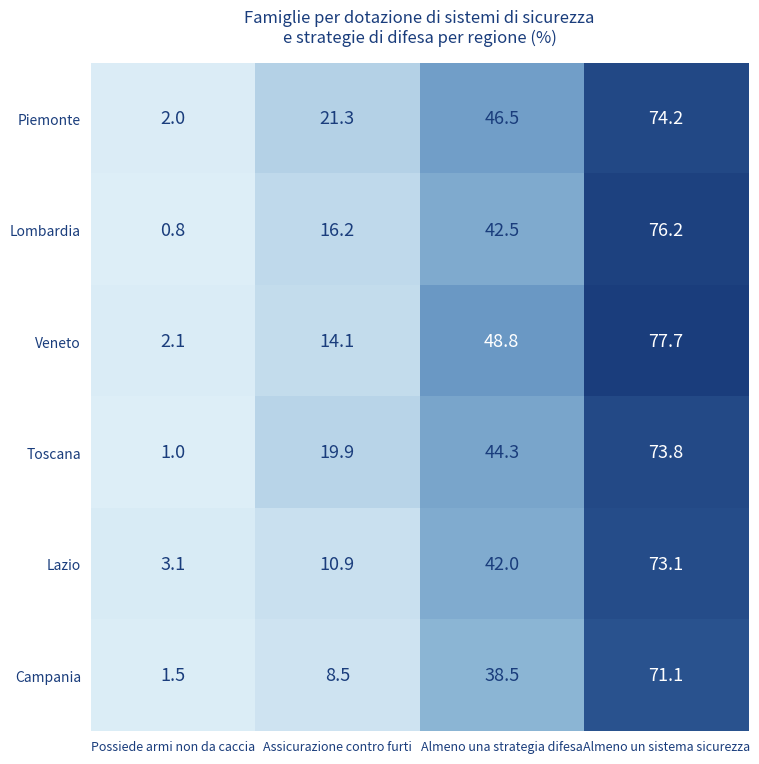

List the labels in order of Veneto value, smallest first.

Possiede armi non da caccia, Assicurazione contro furti, Almeno una strategia difesa, Almeno un sistema sicurezza